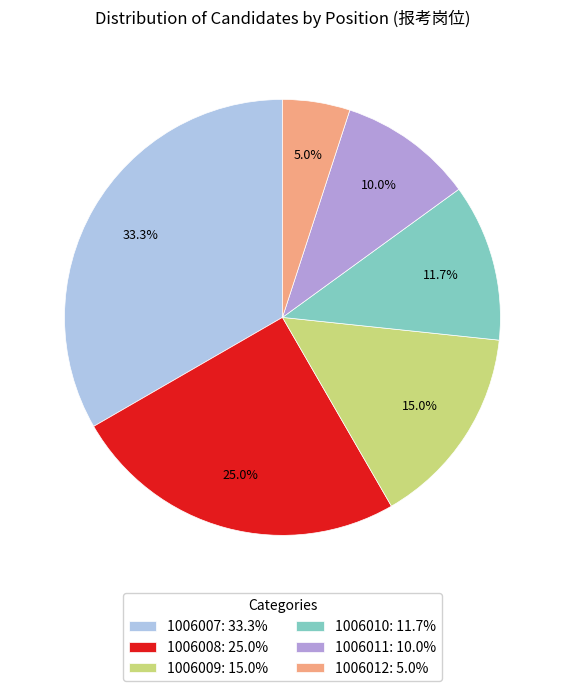

What percentage is the 1006011 slice, to the nearest percent?

10%